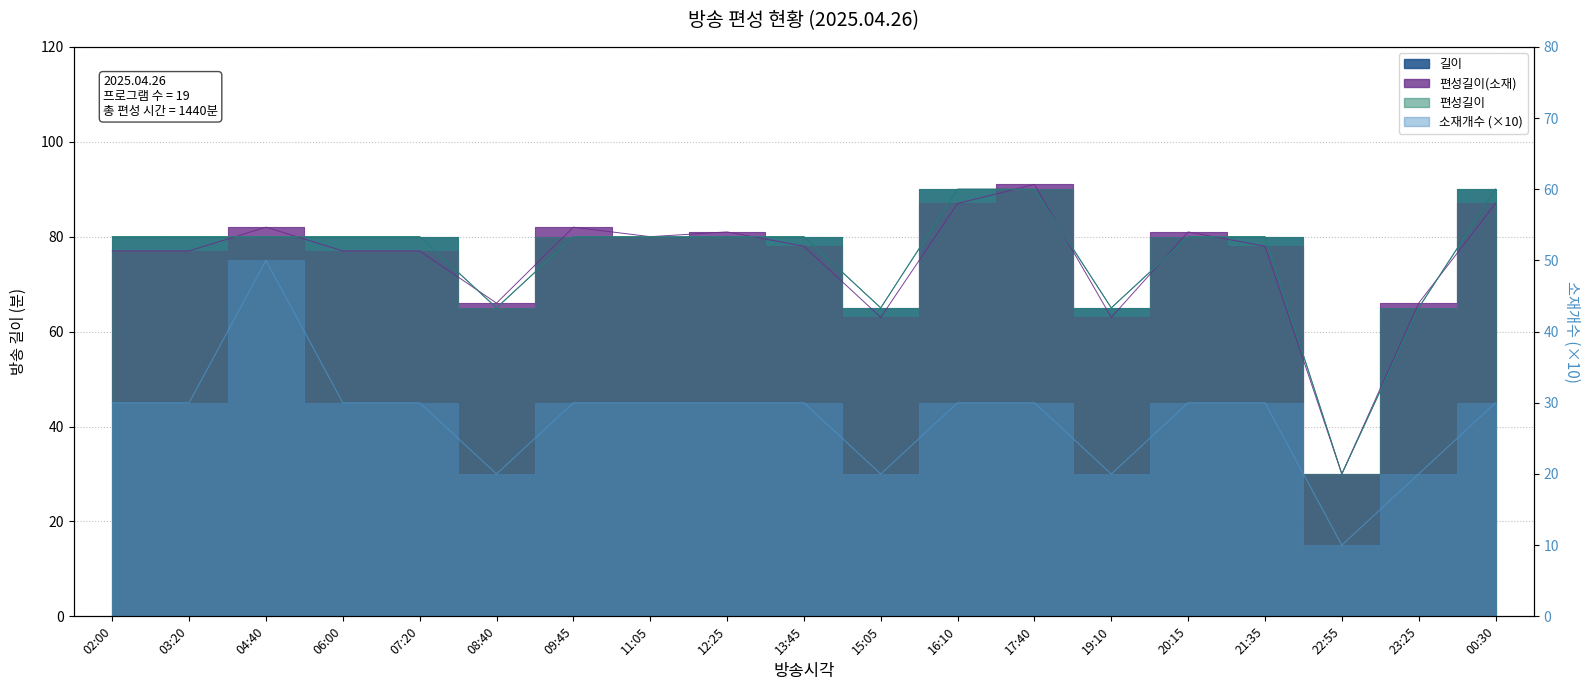

How many distinct data groups are displayed?

4